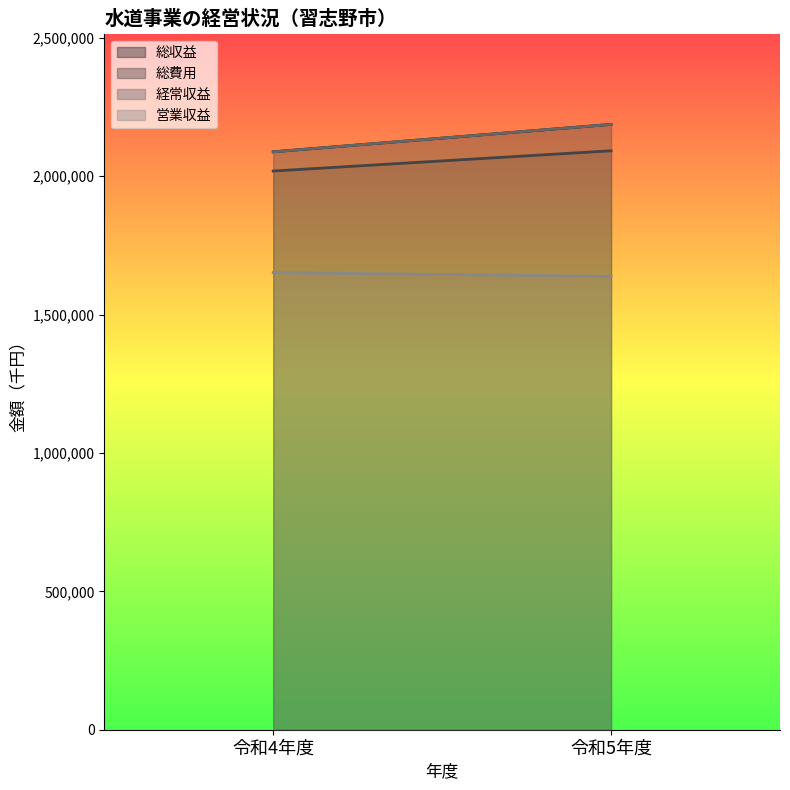

Which series has the widest spread of values?

総収益